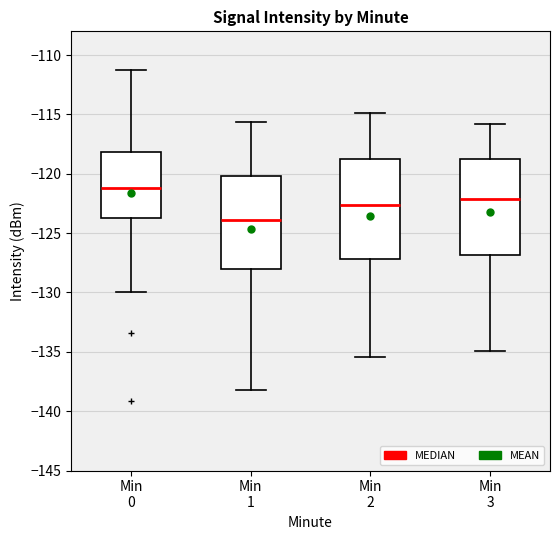

Reading left to right, transcribe this box plot: for each box, give where its median line is, the range the box spans, and where its two whiskers end, as read against the y-axis. The values are not printed on the chart, so give them approximately, as read against the axis.

Min 0: median -121.0, box -123.5 to -118.0, whiskers -130.0 to -111.5
Min 1: median -124.0, box -128.0 to -120.0, whiskers -138.0 to -115.5
Min 2: median -122.5, box -127.0 to -118.5, whiskers -135.5 to -115.0
Min 3: median -122.0, box -127.0 to -119.0, whiskers -135.0 to -116.0